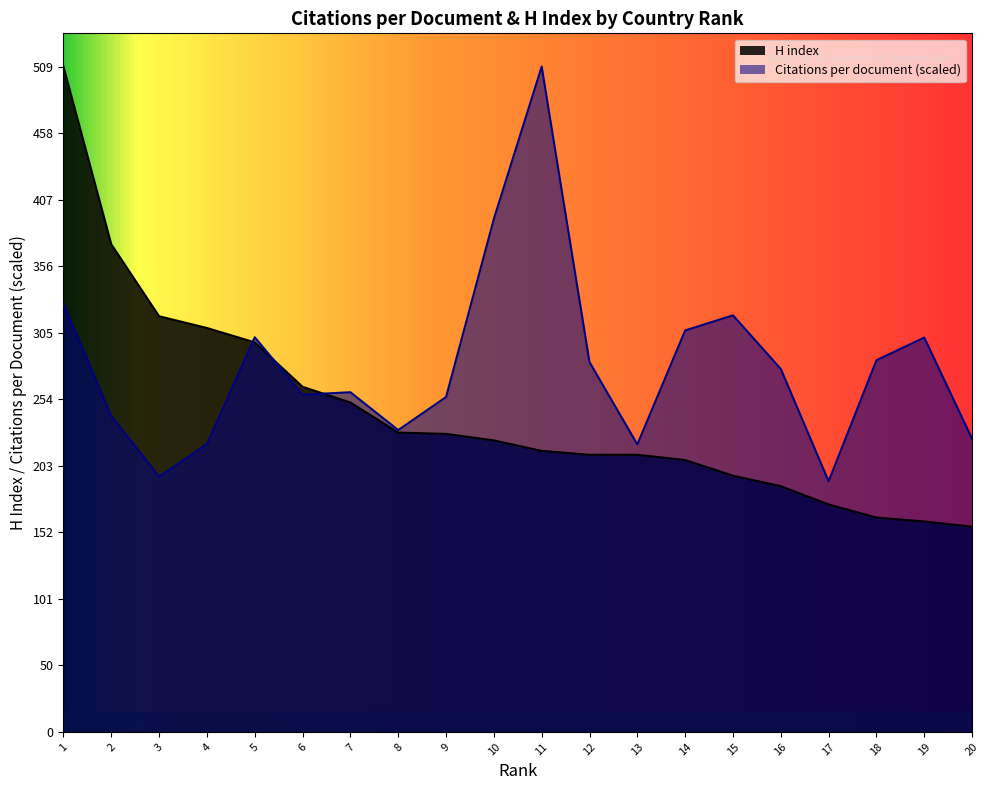

At which label is H index closest to 333?

3